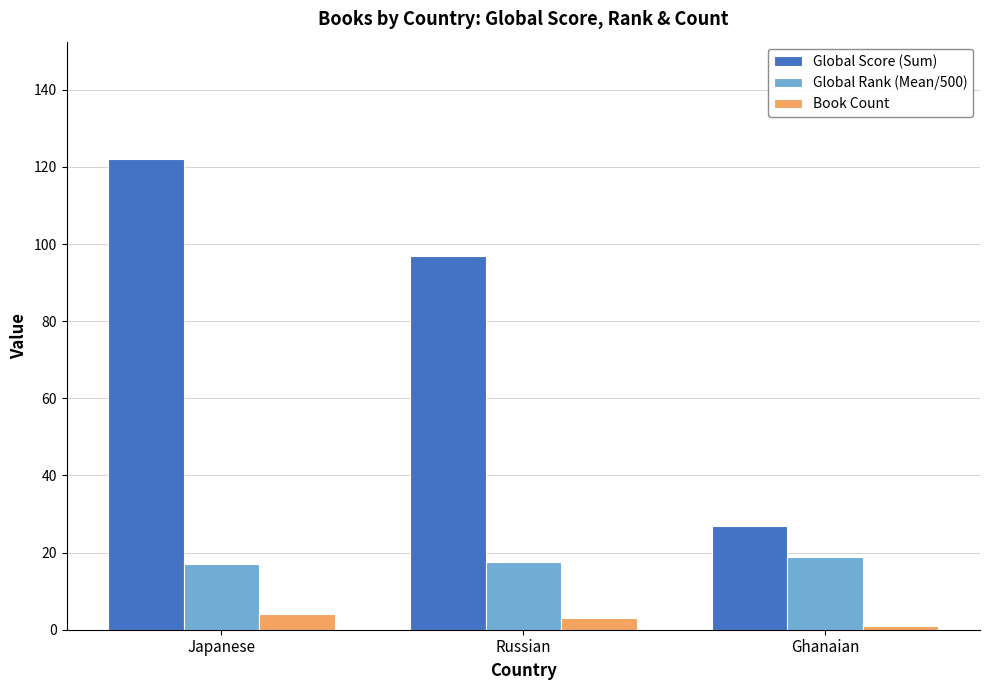

What is the sum of all Global Score (Sum) values?

246.0